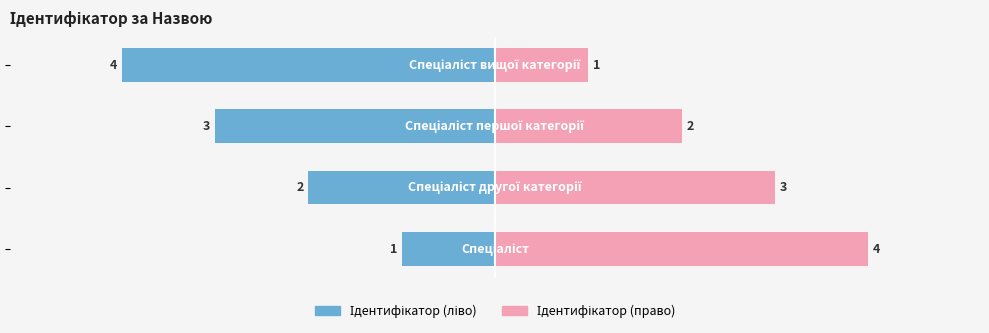

Rank the series by their maximum value, from lowest to highest.

Ідентифікатор (ліво), Ідентифікатор (право)